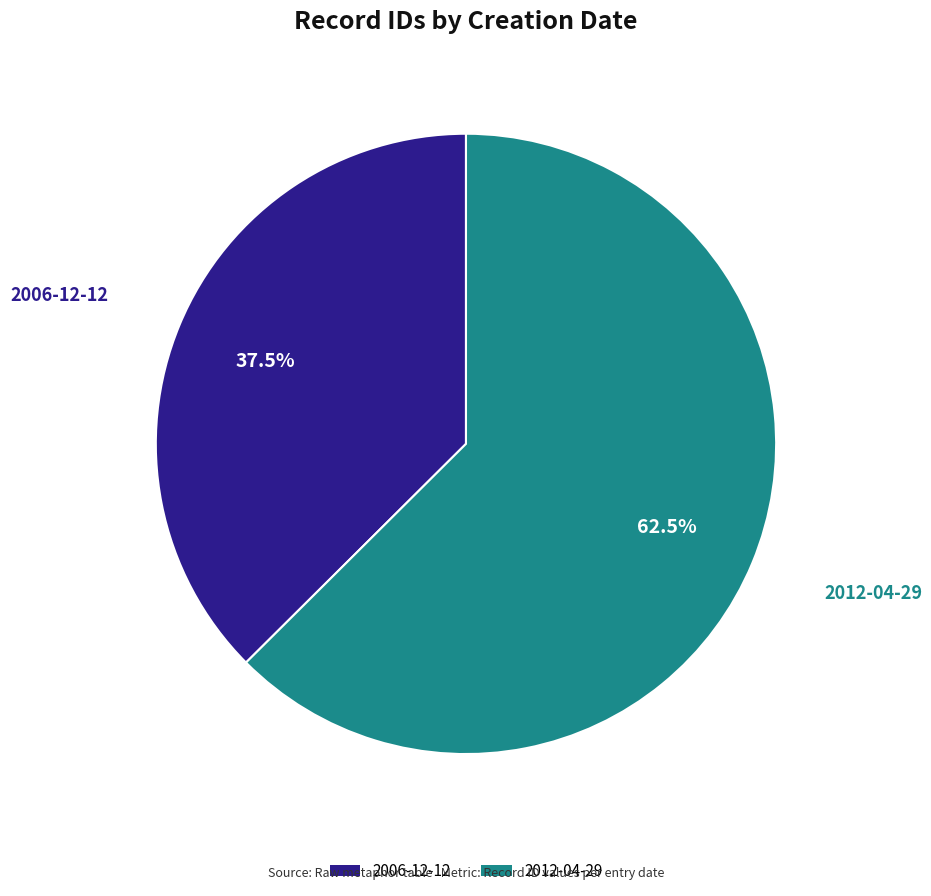

Between 2012-04-29 and 2006-12-12, which is larger?

2012-04-29